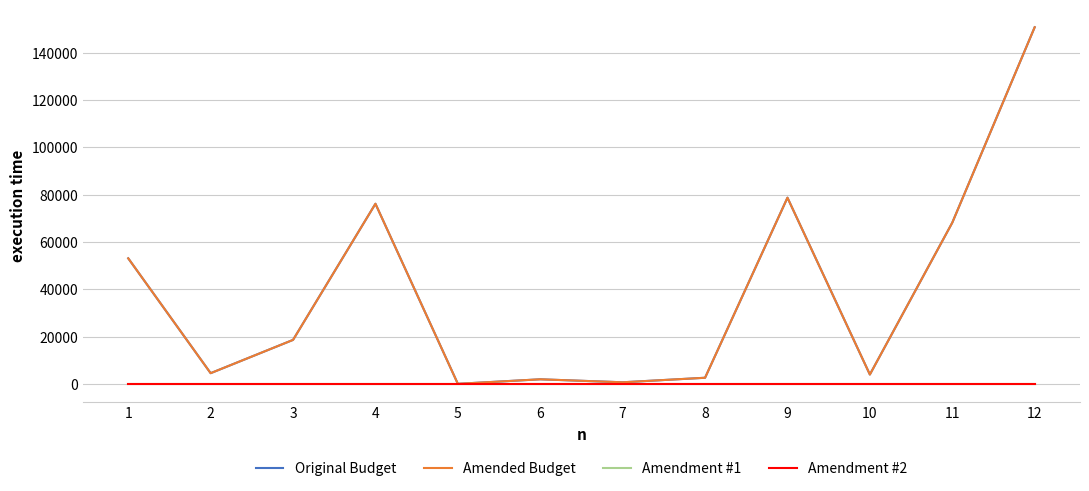

Does the chart display data point markers on the line(s)?

No